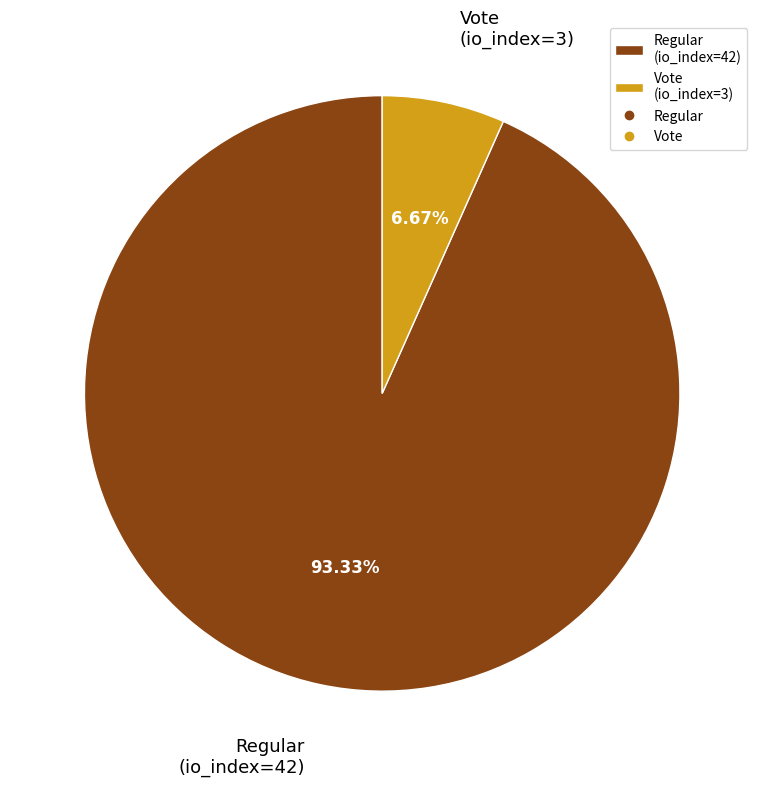

What is the largest slice in the pie chart?

Regular (io_index=42)